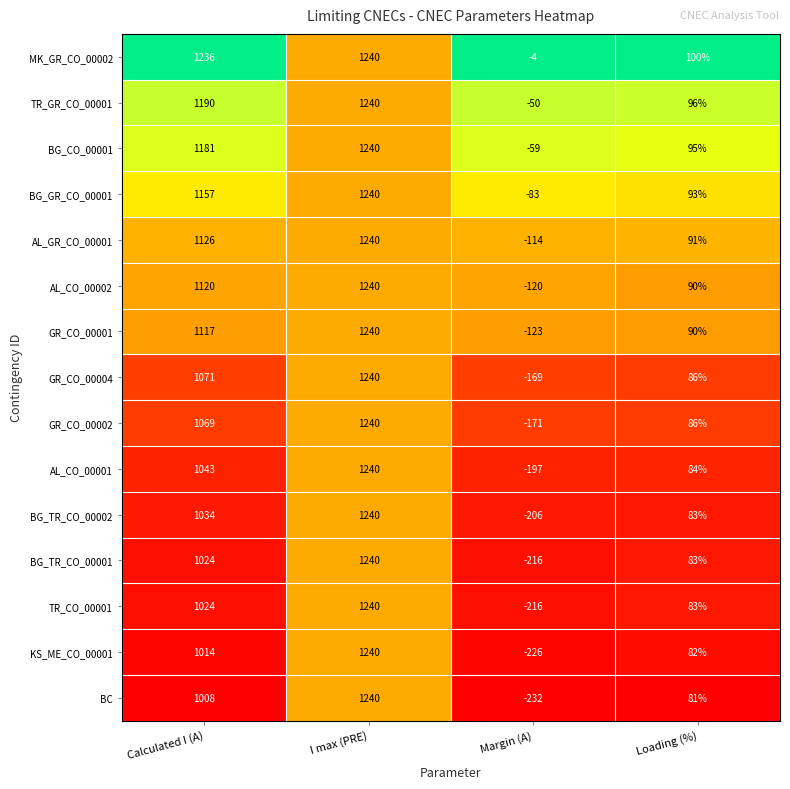

At which category is the sum across all series the highest?

I max (PRE)